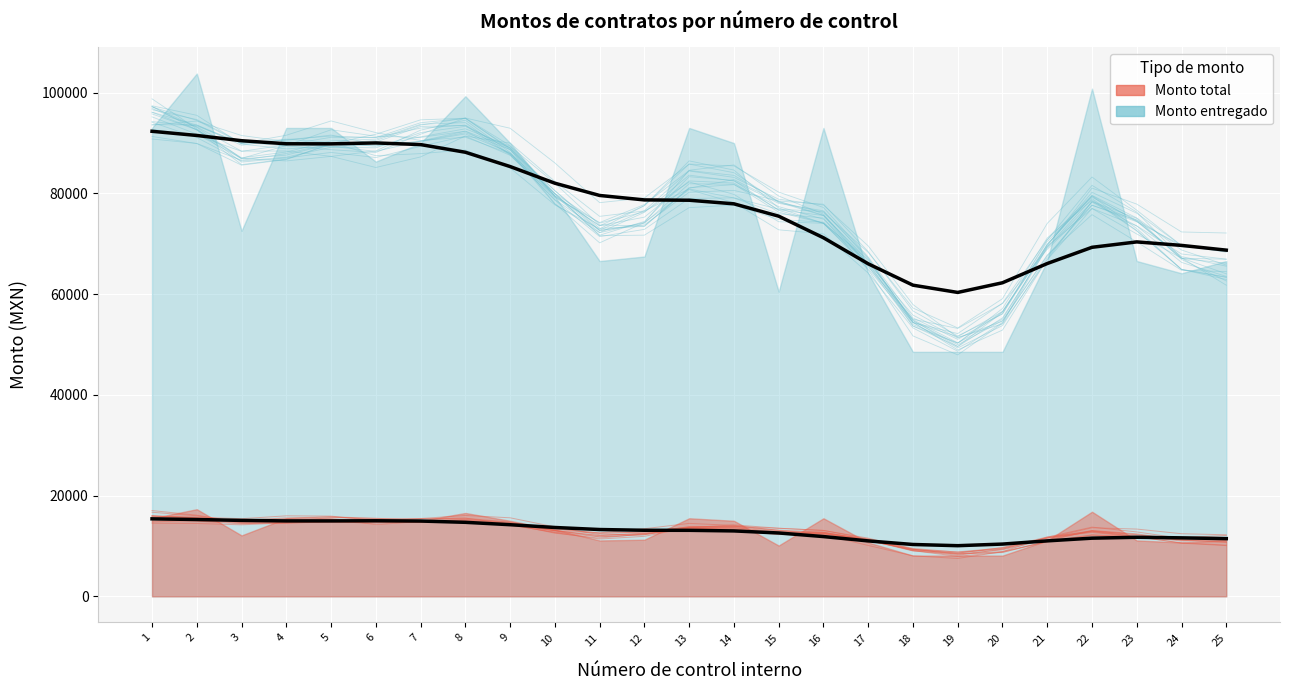

How many distinct data groups are displayed?

2